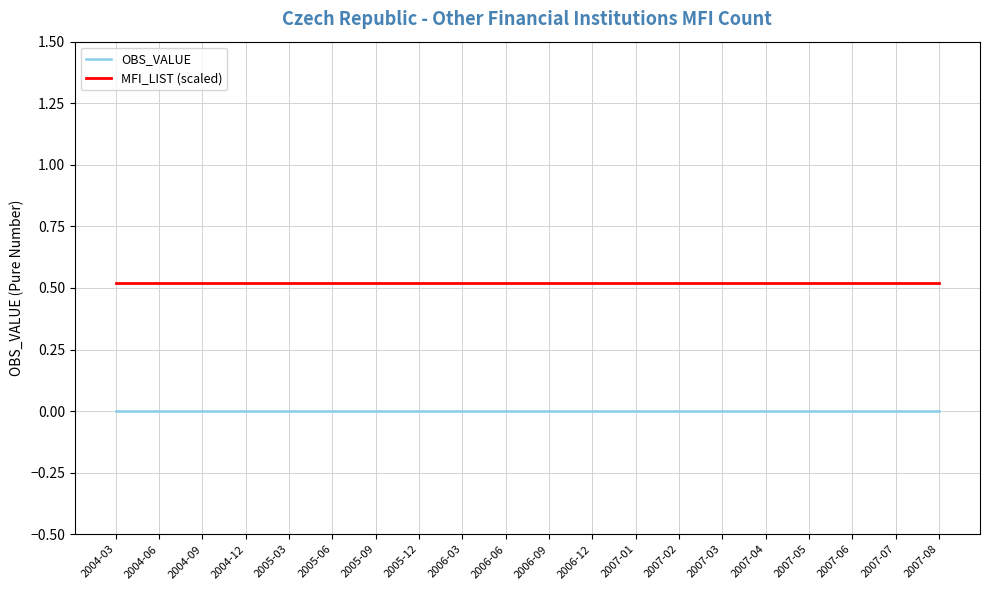

Is this an area chart (filled region under the line)?

No